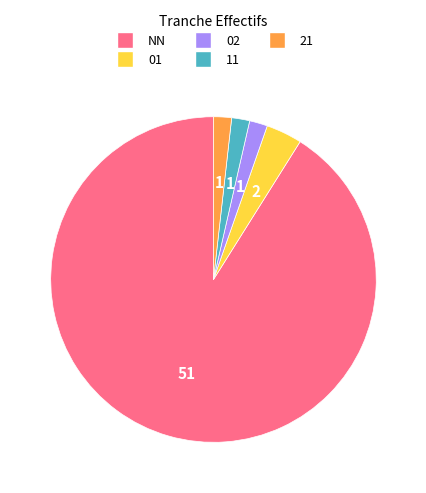

Count the number of slices in the pie.

5